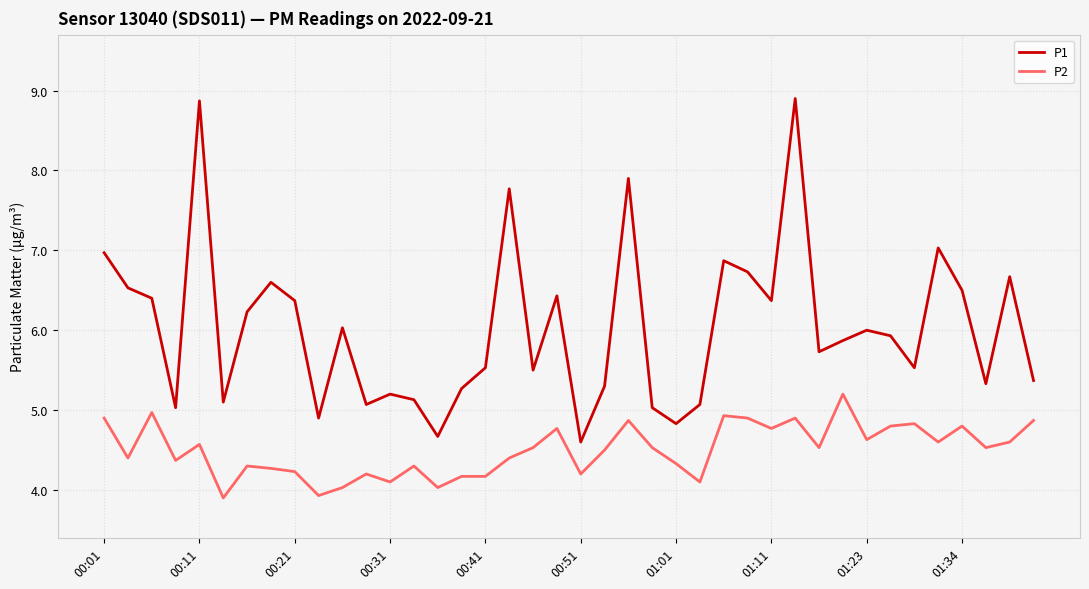

What is the lowest value of the P1 series?

4.6